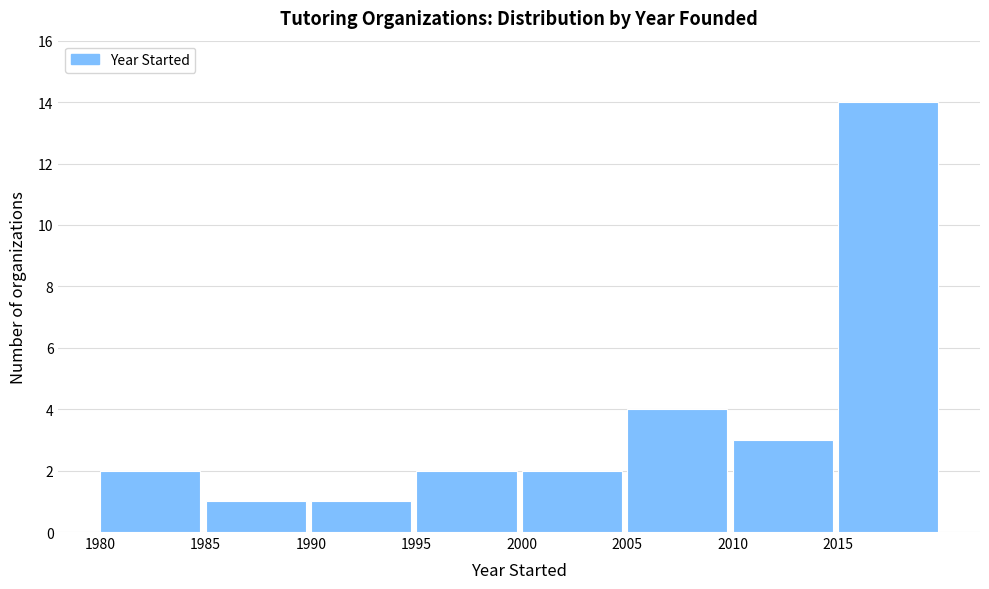

Which range on the x-axis has the tallest bar?

2015 to 2020